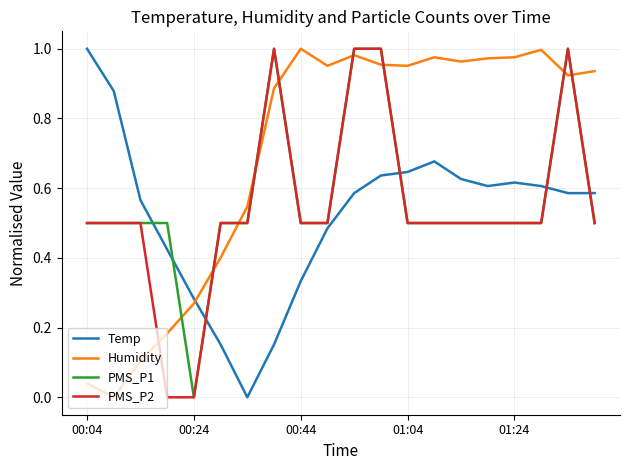

True or false: Humidity and Temp intersect in this chart.

True